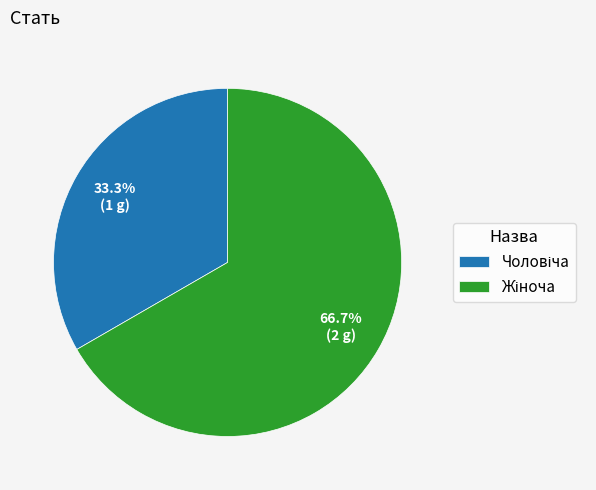

Is there any slice that represents more than half of the pie?

Yes